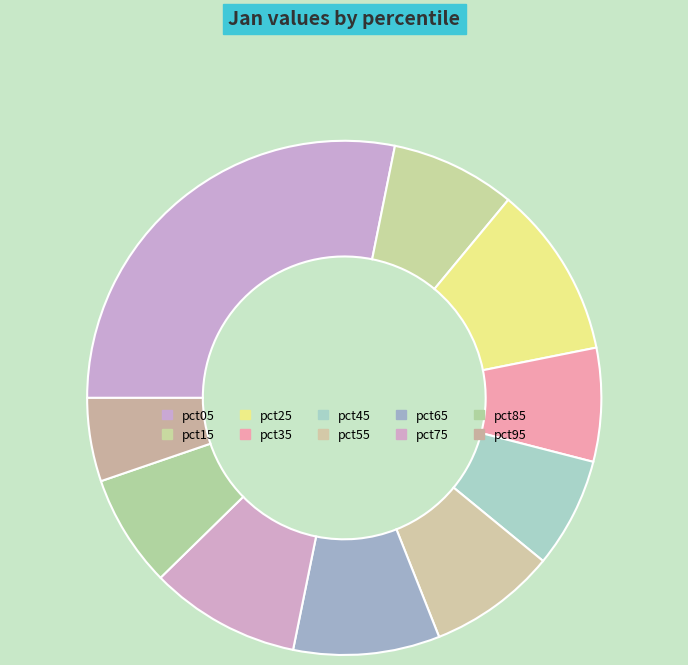

Rank the categories by value from lowest to highest.

pct95, pct45, pct85, pct35, pct15, pct55, pct65, pct75, pct25, pct05